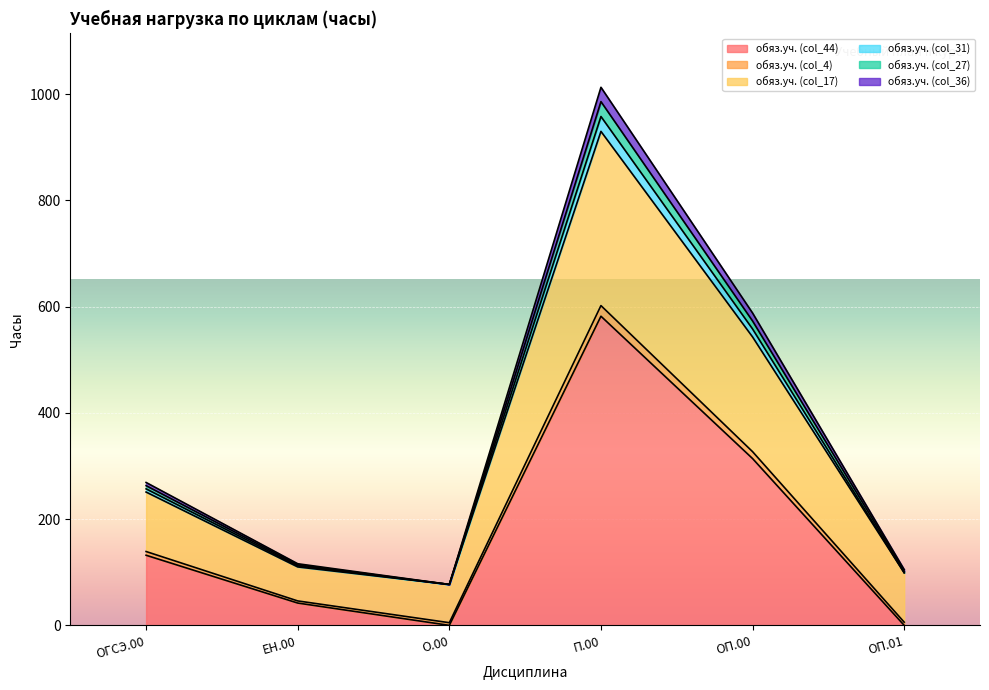

At which category does обяз.уч. (col_36) reach its first local valley?

О.00